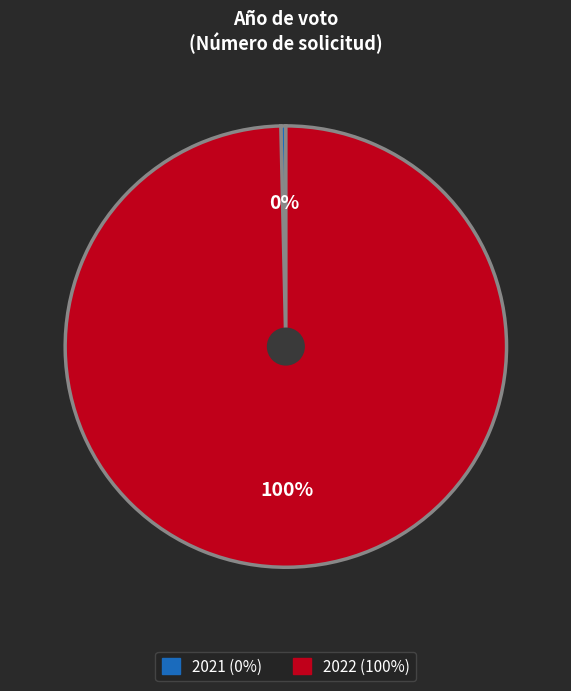

Which slice is the smallest?

2021